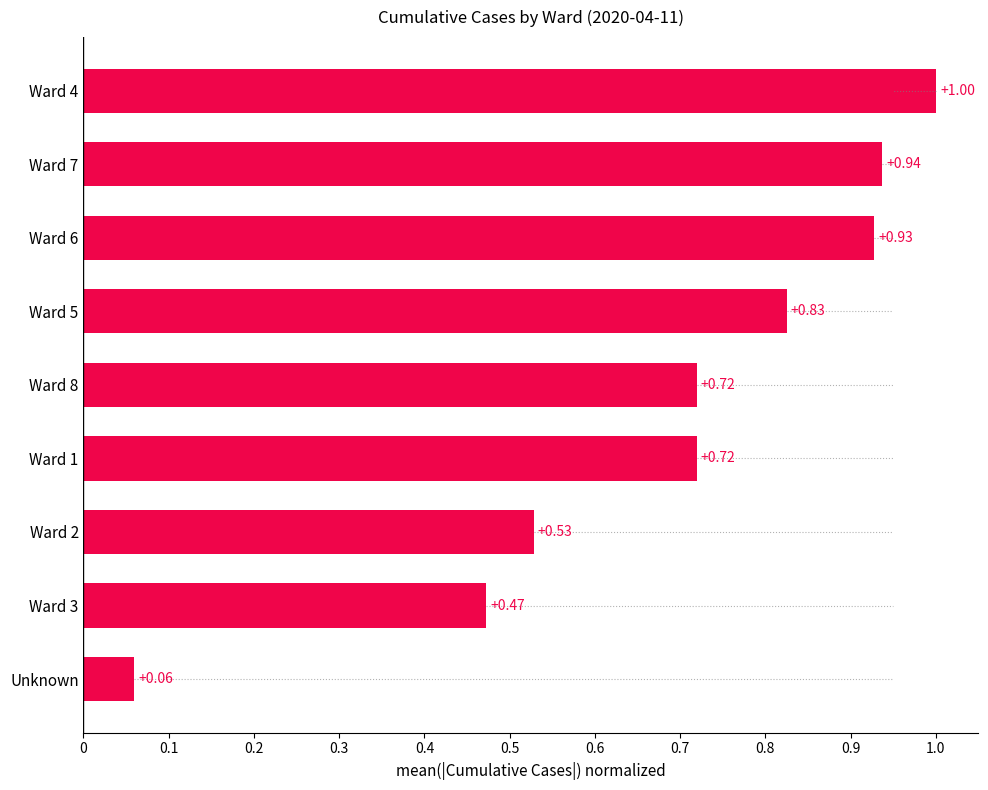

At which category does the chart reach its minimum across all series?

Unknown